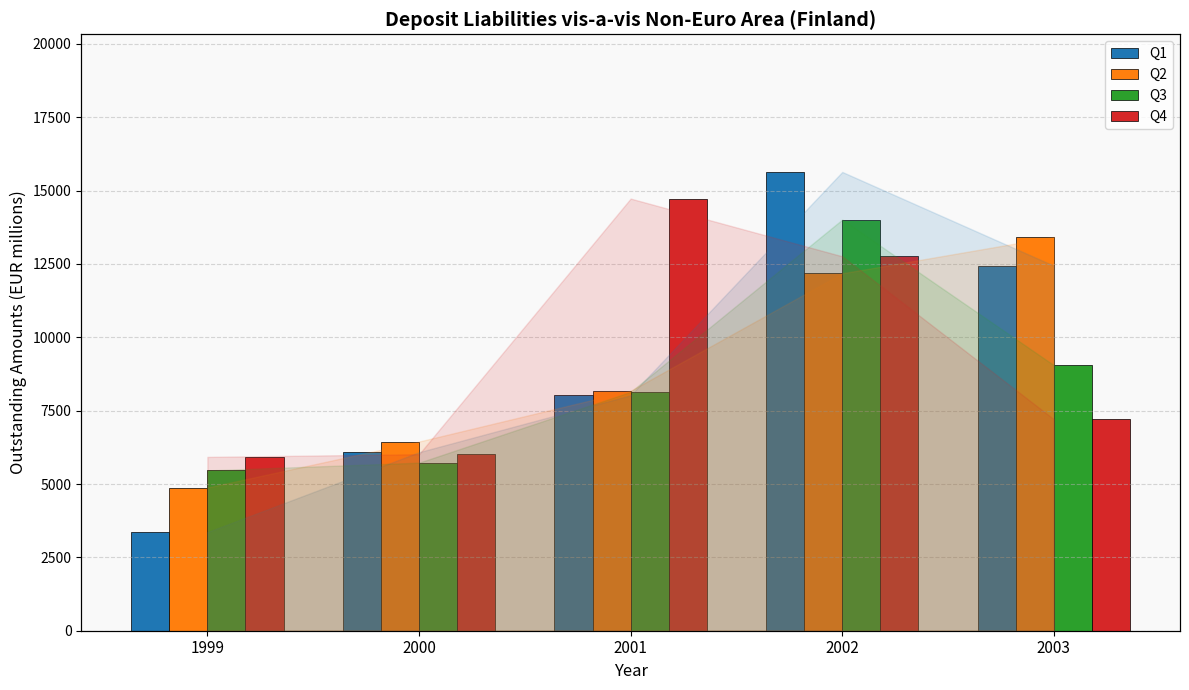

What are all the series names shown in the legend?

Q1, Q2, Q3, Q4